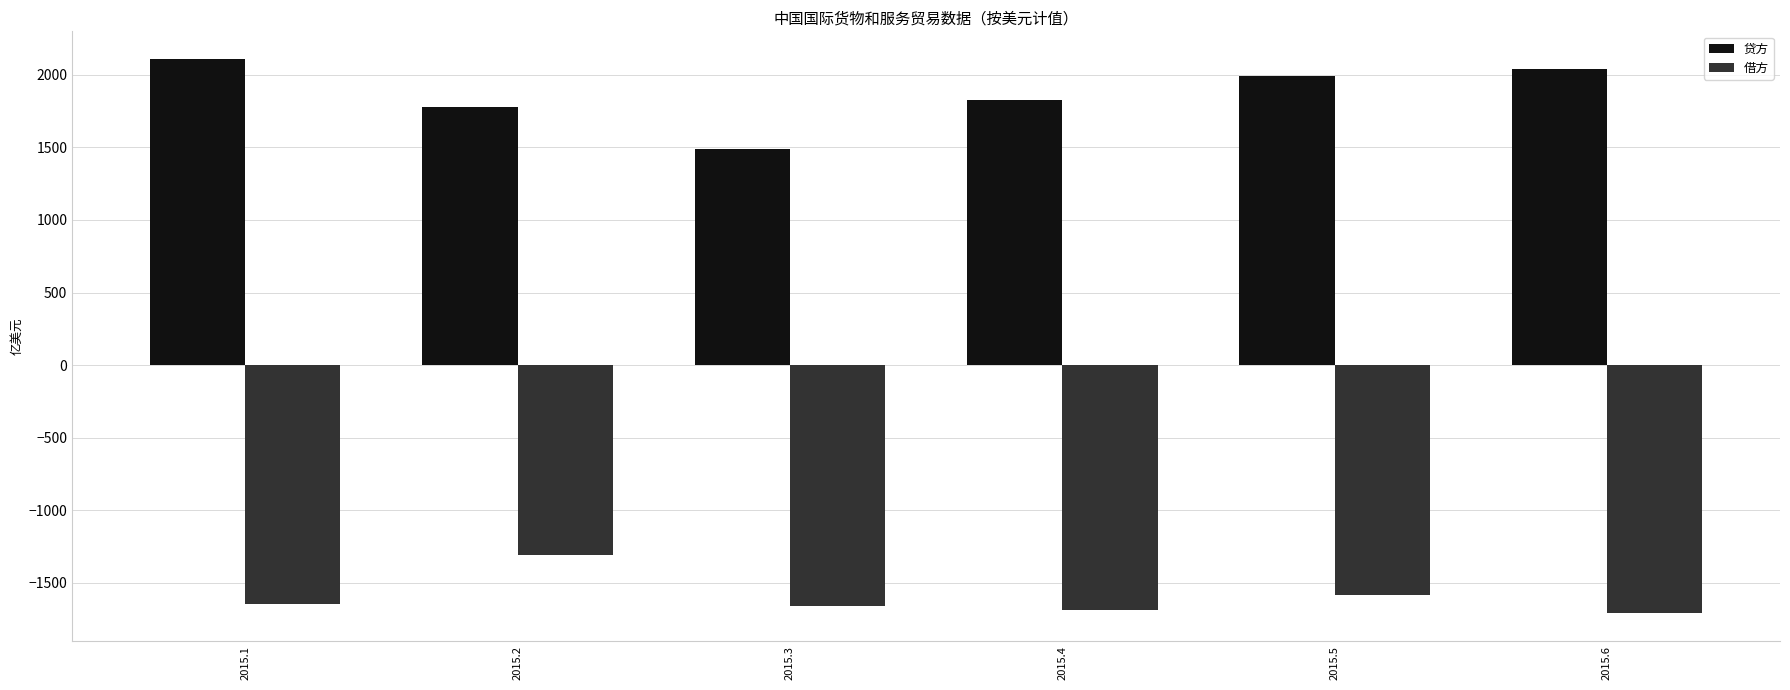

At which label is 借方 closest to -1508?

2015.5